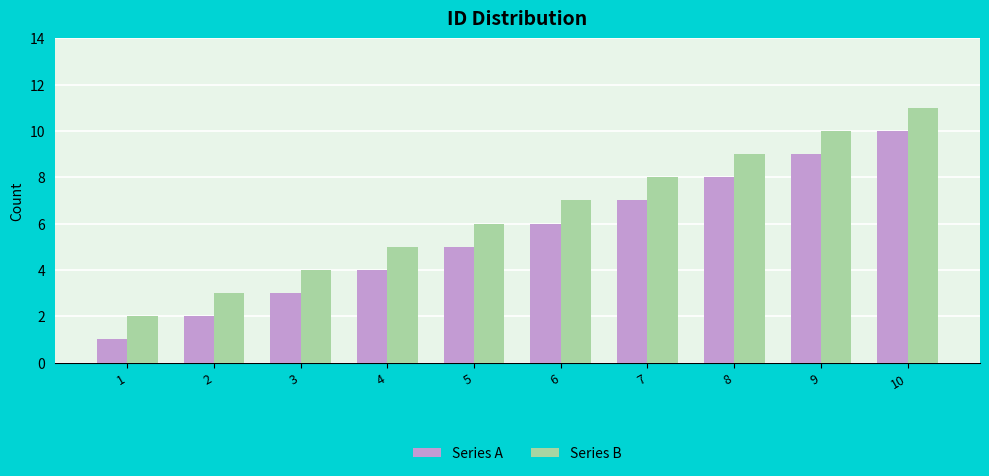

Reading left to right, extract all data points from this chart.

Series A: 1	2	3	4	5	6	7	8	9	10
Series B: 2	3	4	5	6	7	8	9	10	11